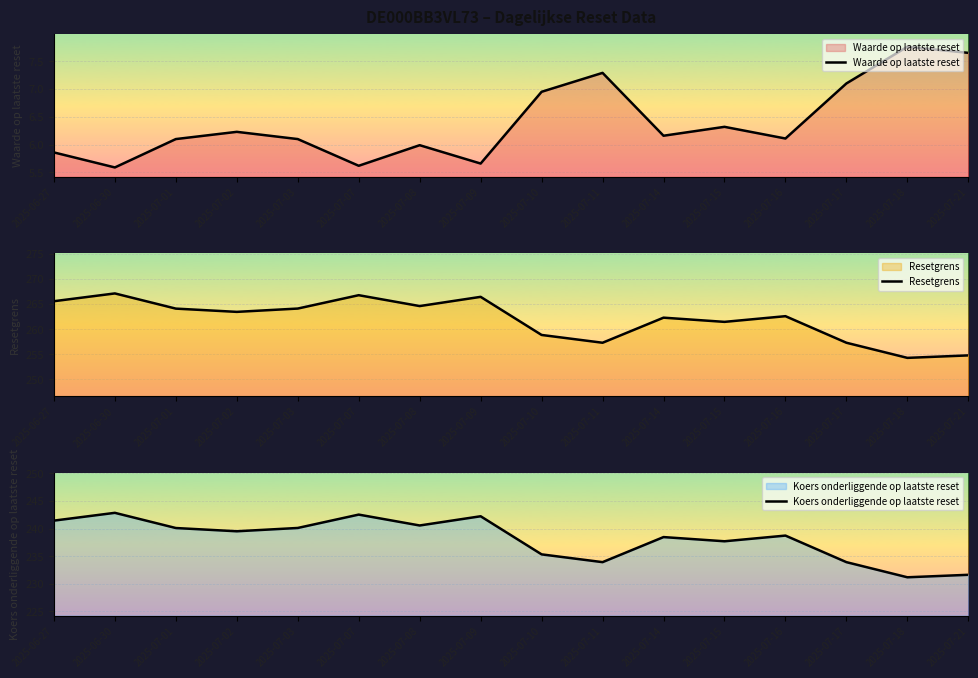

How many interior local peaks does the Koers onderliggende op laatste reset series have?

5